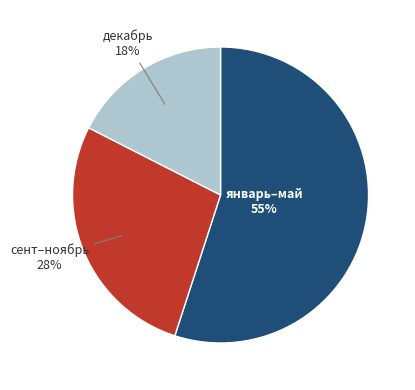

Does any single category account for the majority?

Yes